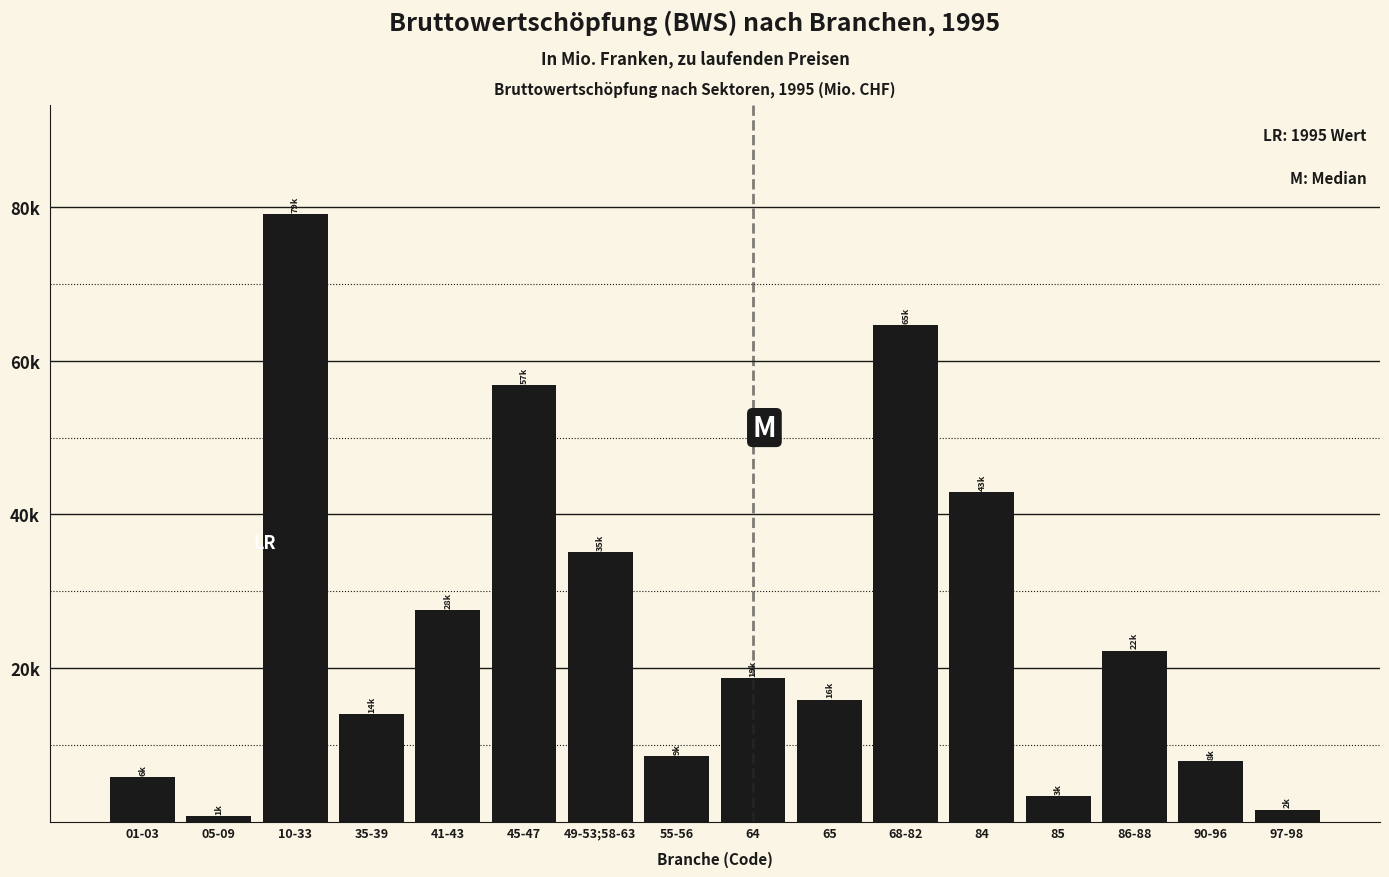

Are the bars horizontal?

No